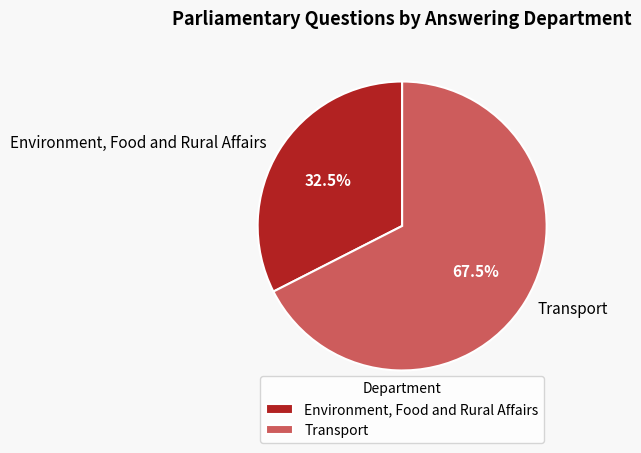

Which slice is the smallest?

Environment, Food and Rural Affairs